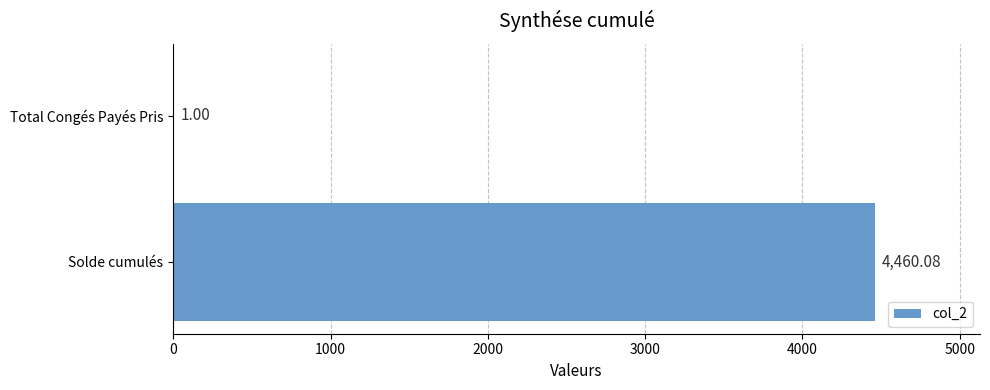

At which label is the value closest to 2230?

Total Congés Payés Pris